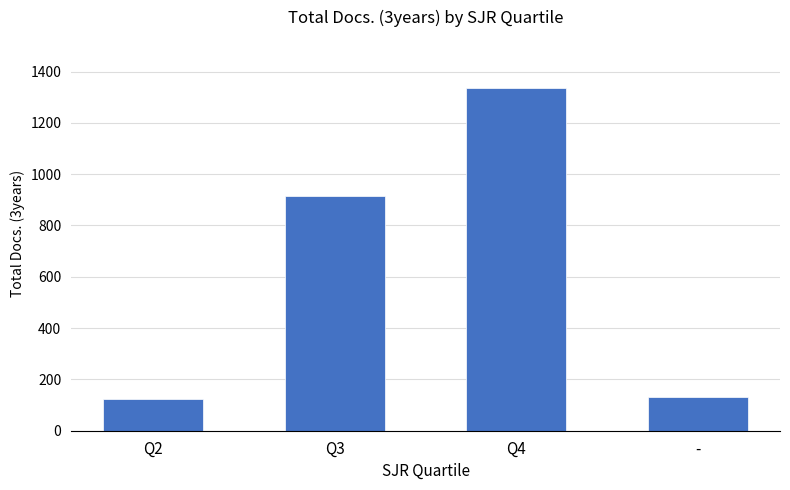

What is the label of the 3rd bar from the left?

Q4